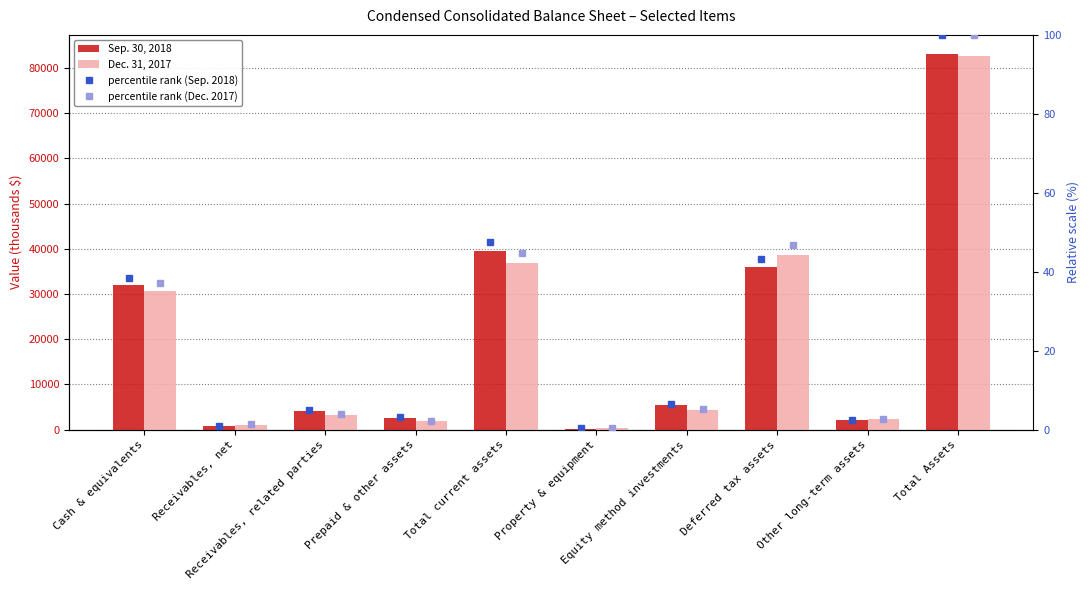

Which series has the largest range (max minus min)?

Sep. 30, 2018